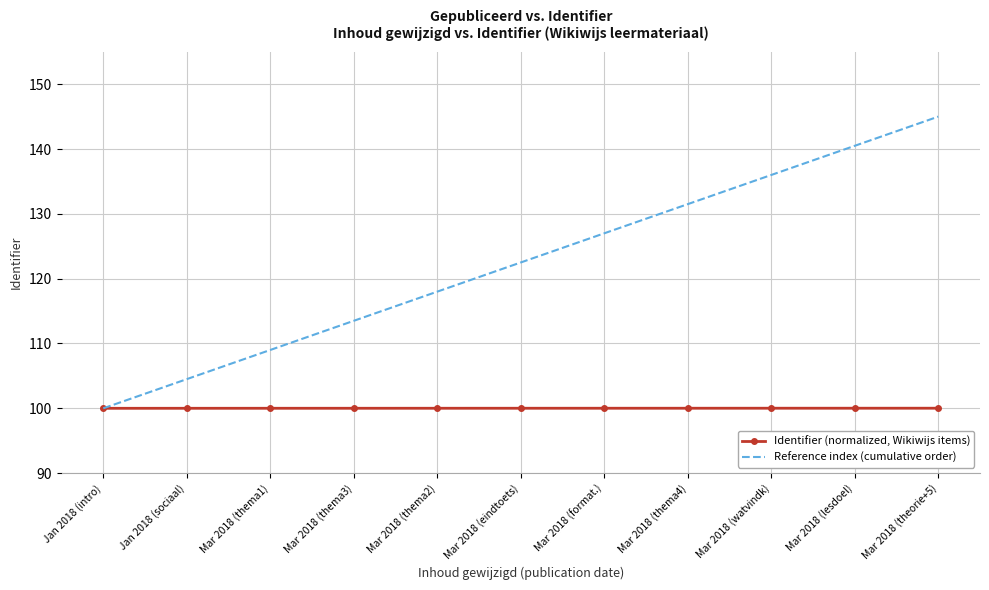

What position from the right is Jan 2018 (intro)?

11